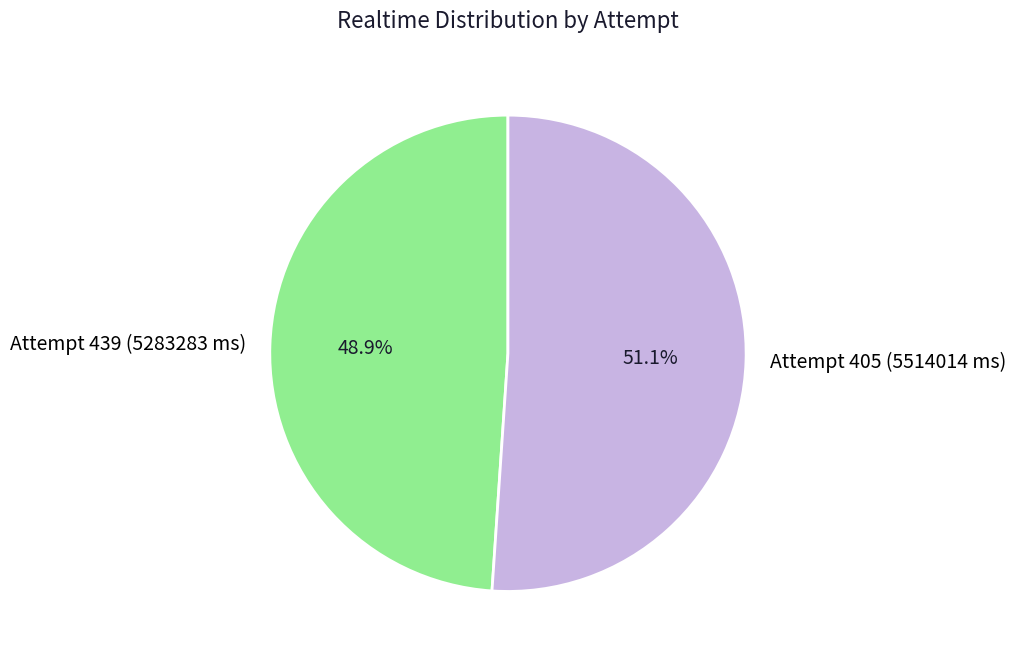

How many segments does this pie chart have?

2